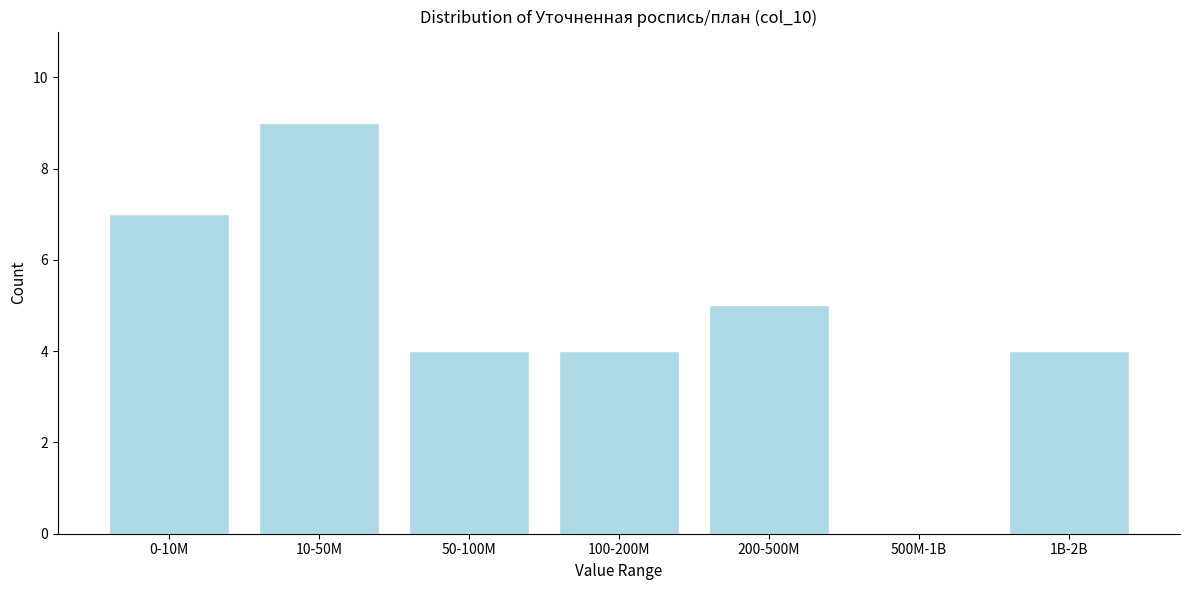

Reading left to right, transcribe all the data shown in this chart.

0-10M=7	10-50M=9	50-100M=4	100-200M=4	200-500M=5	500M-1B=0	1B-2B=4